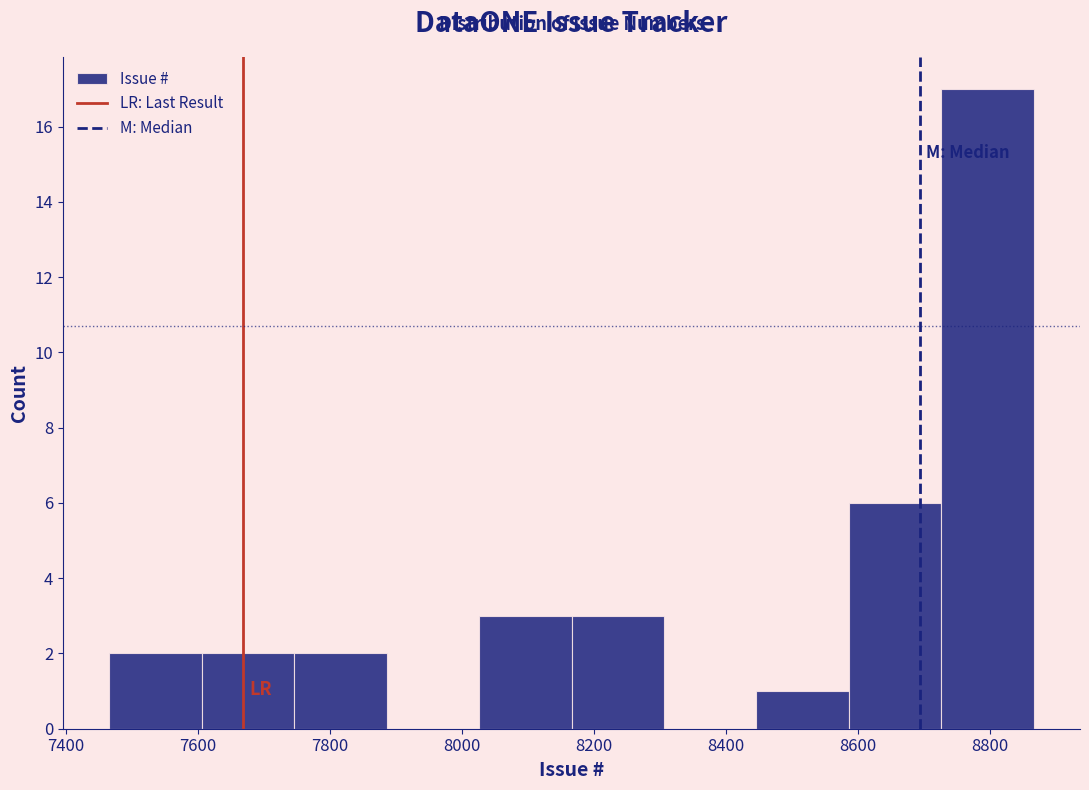

Reading left to right, list every bar in this chart as the range it spans on the x-axis followed by its height. Neither the bar edges nor the heights are printed on the chart, so give them approximately, as read against the axes.

7466 to 7606: 2
7606 to 7746: 2
7746 to 7886: 2
7886 to 8026: 0
8026 to 8166: 3
8166 to 8306: 3
8306 to 8446: 0
8446 to 8586: 1
8586 to 8726: 6
8726 to 8866: 17